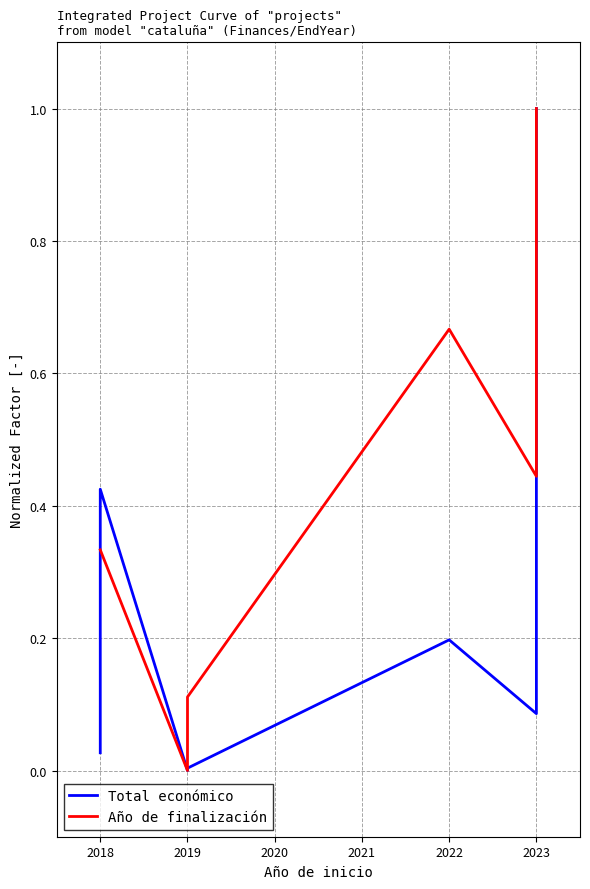

Does the chart display data point markers on the line(s)?

No